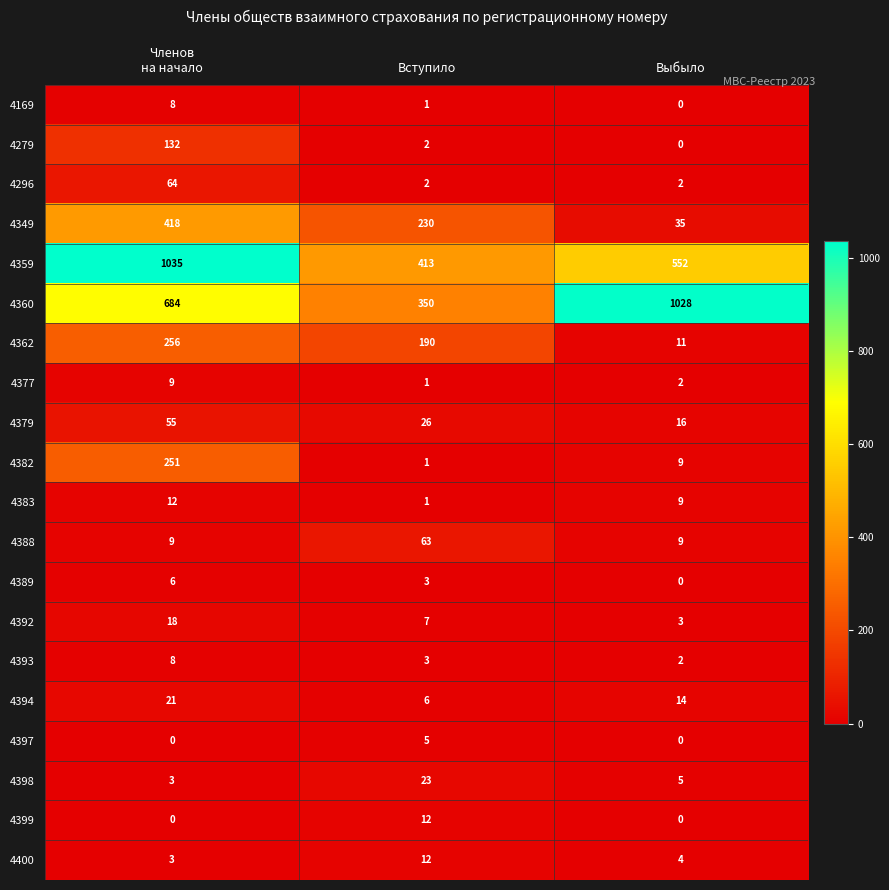

The 4394 series shows 14 at Выбыло. True or false?

True